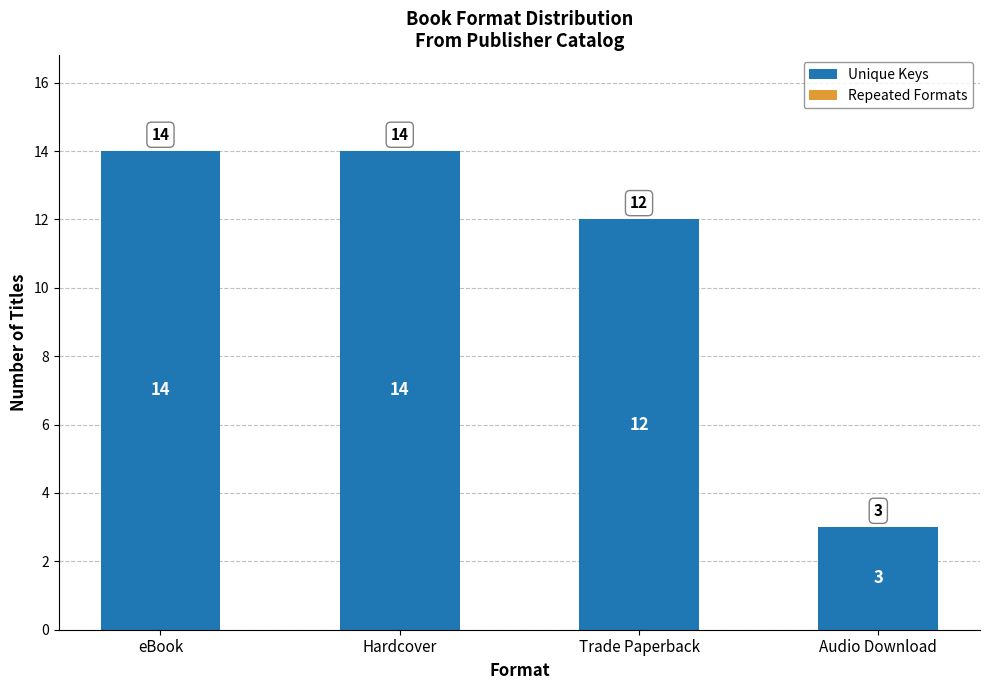

What is the change in value from Trade Paperback to Audio Download?

-9